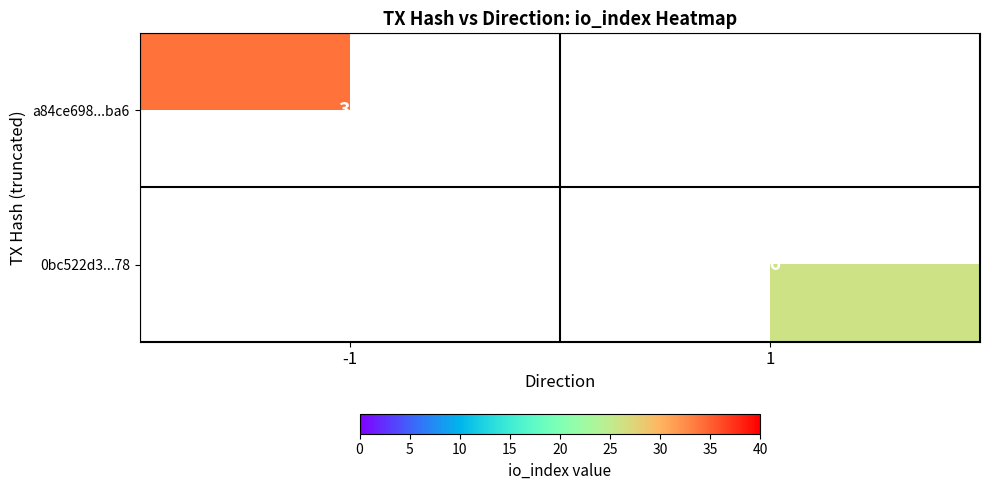

At how many categories does at least one series exceed 32?

1